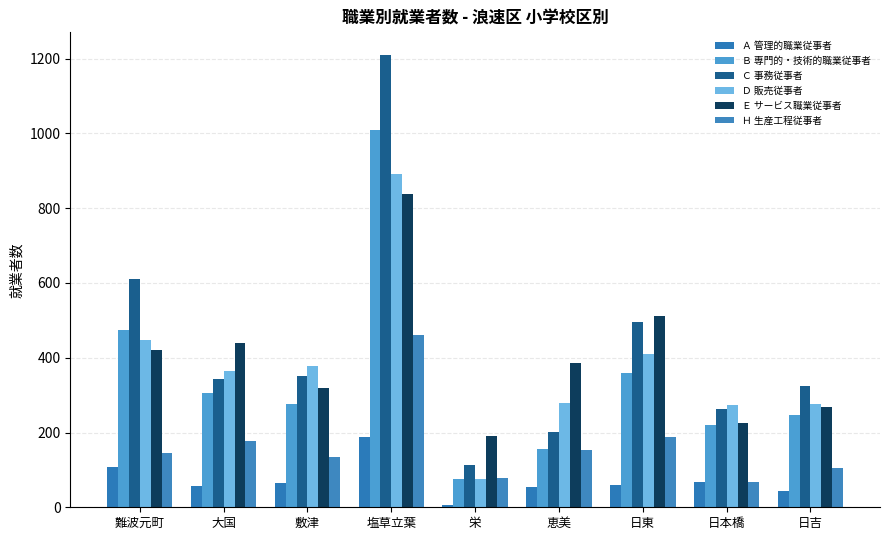

Which category has the lowest value in the Ｂ 専門的・技術的職業従事者 series?

栄